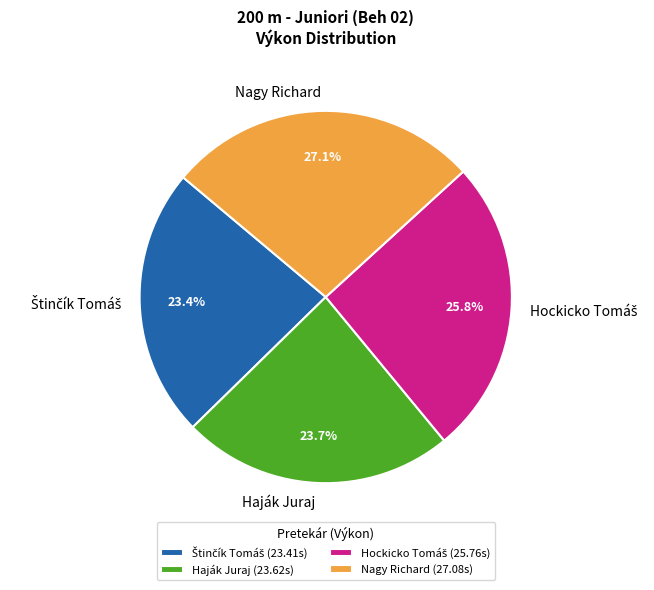

How much of the chart is everything except Haják Juraj?

76.3%